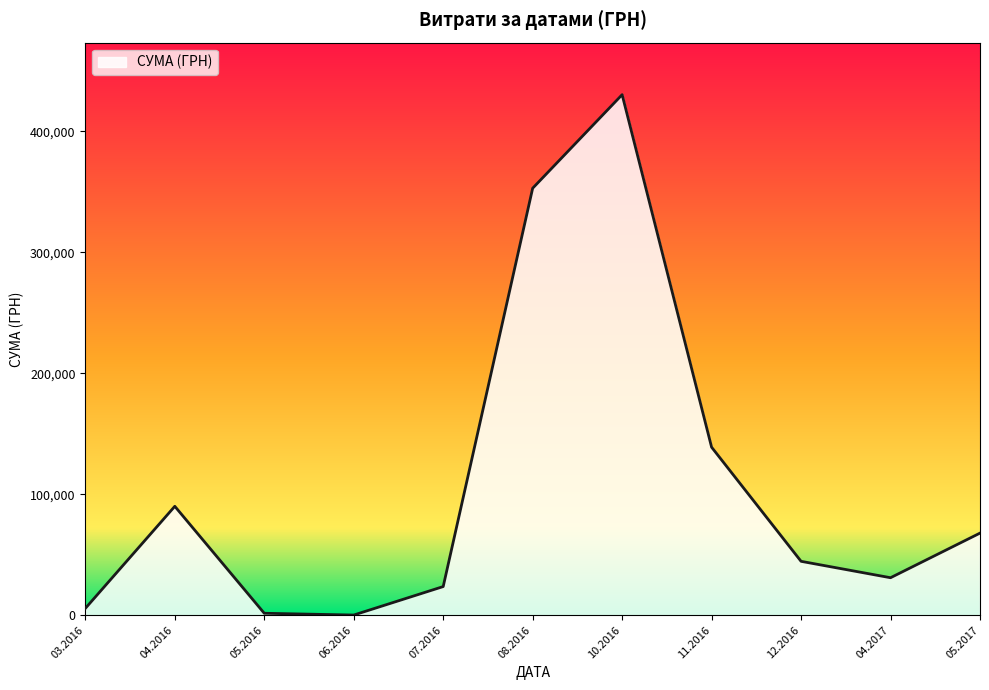

What is the greatest value displayed?

430416.3